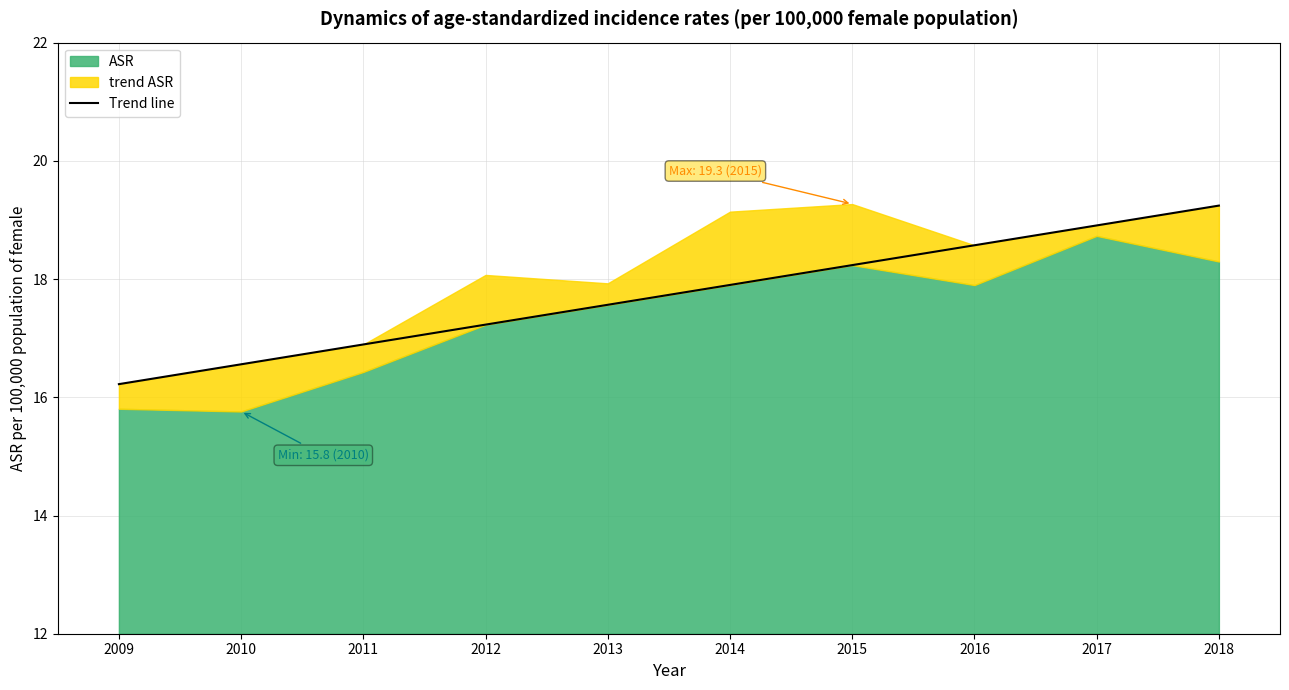

At which category does the chart reach its peak across all series?

2018